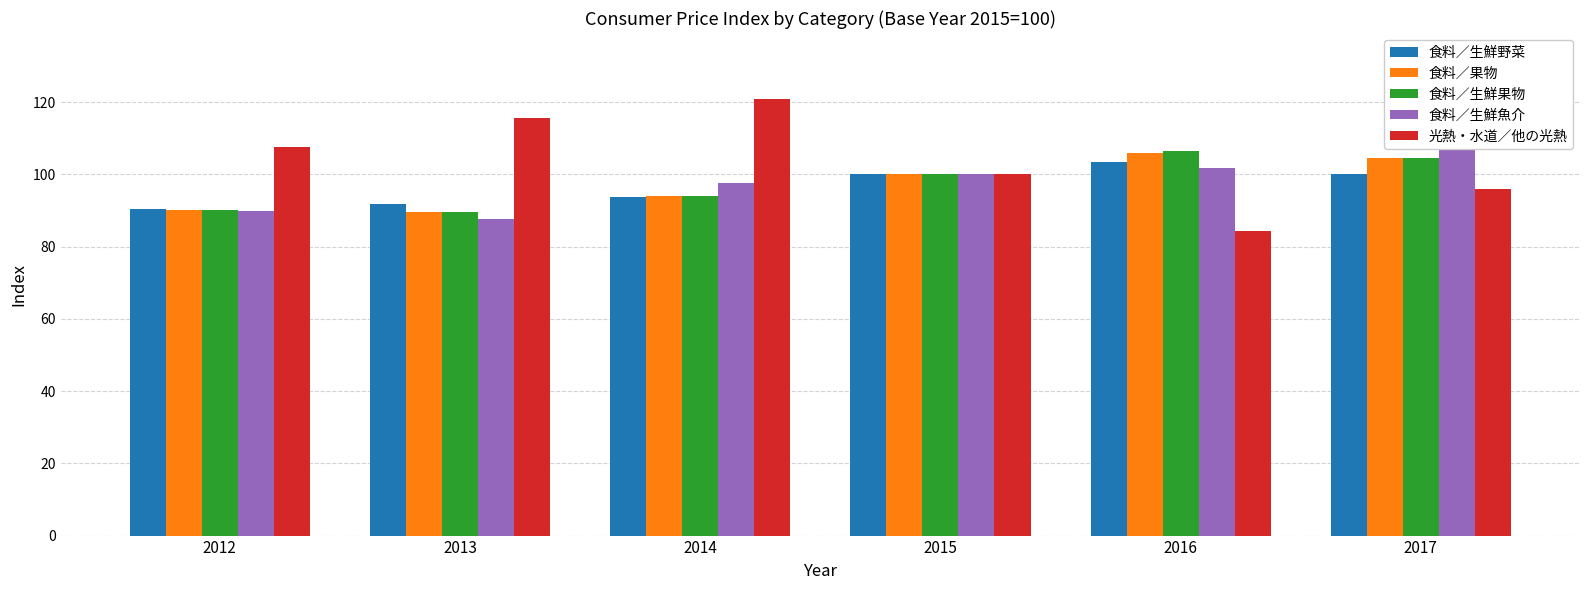

At 2013, list the series in order from largest to smallest.

光熱・水道／他の光熱, 食料／生鮮野菜, 食料／果物, 食料／生鮮果物, 食料／生鮮魚介